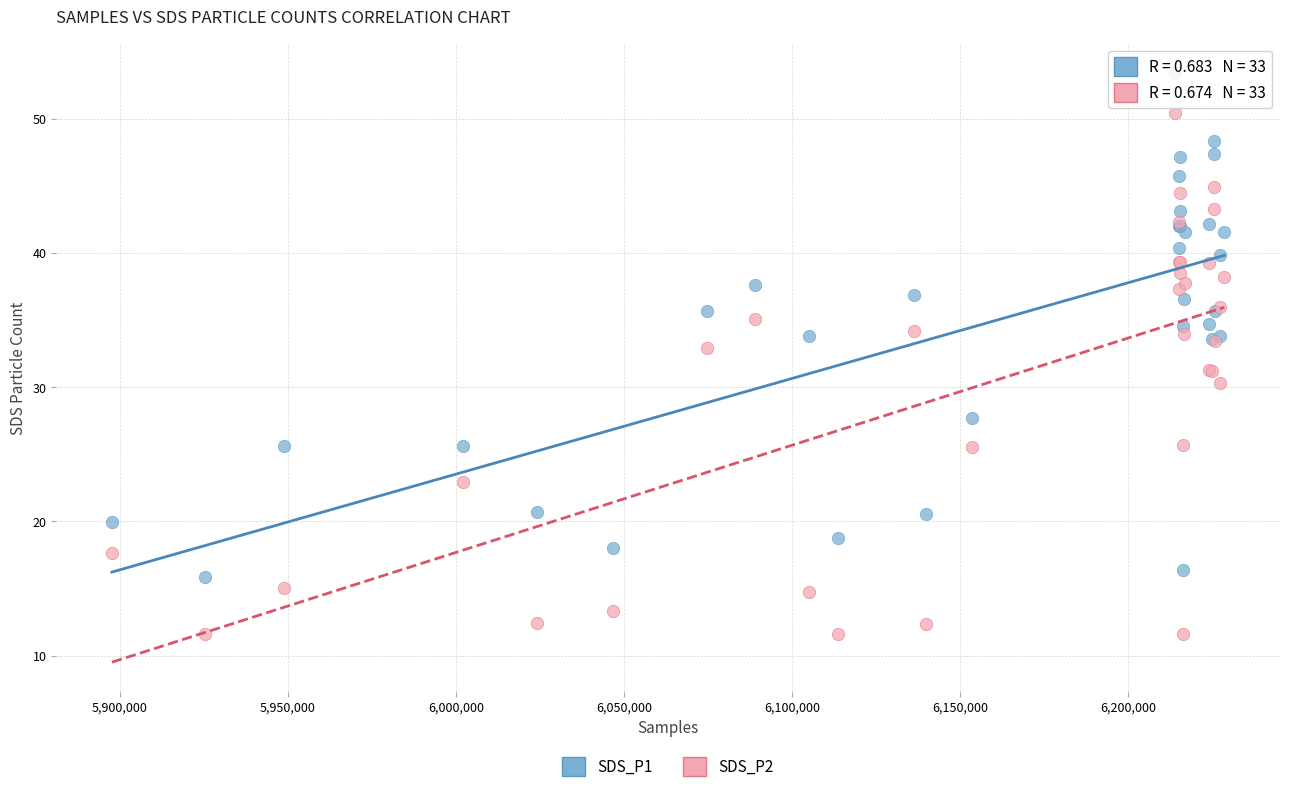

What are all the series names shown in the legend?

SDS_P1, SDS_P2